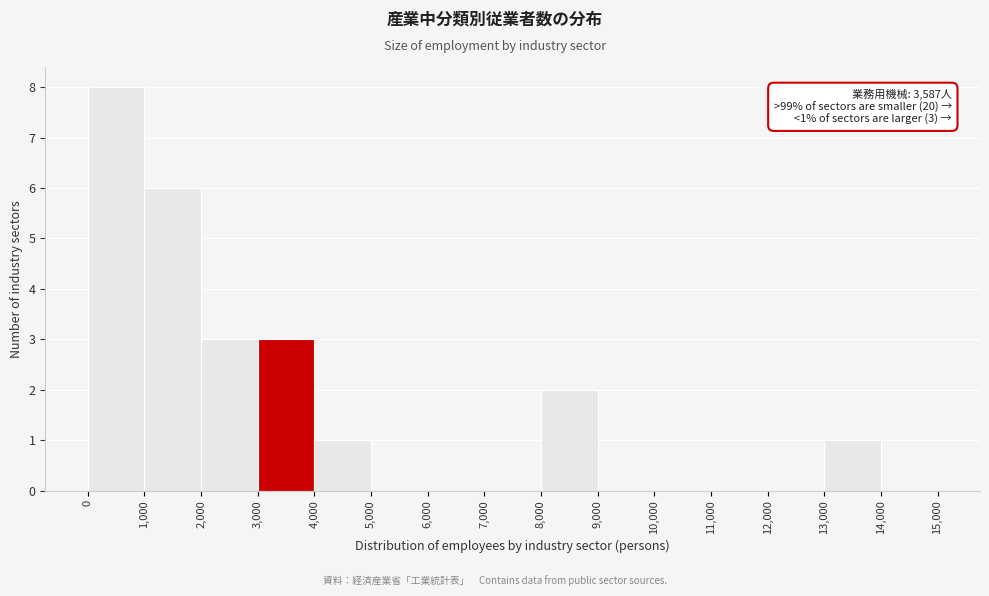

Which range on the x-axis has the tallest bar?

0 to 1,000